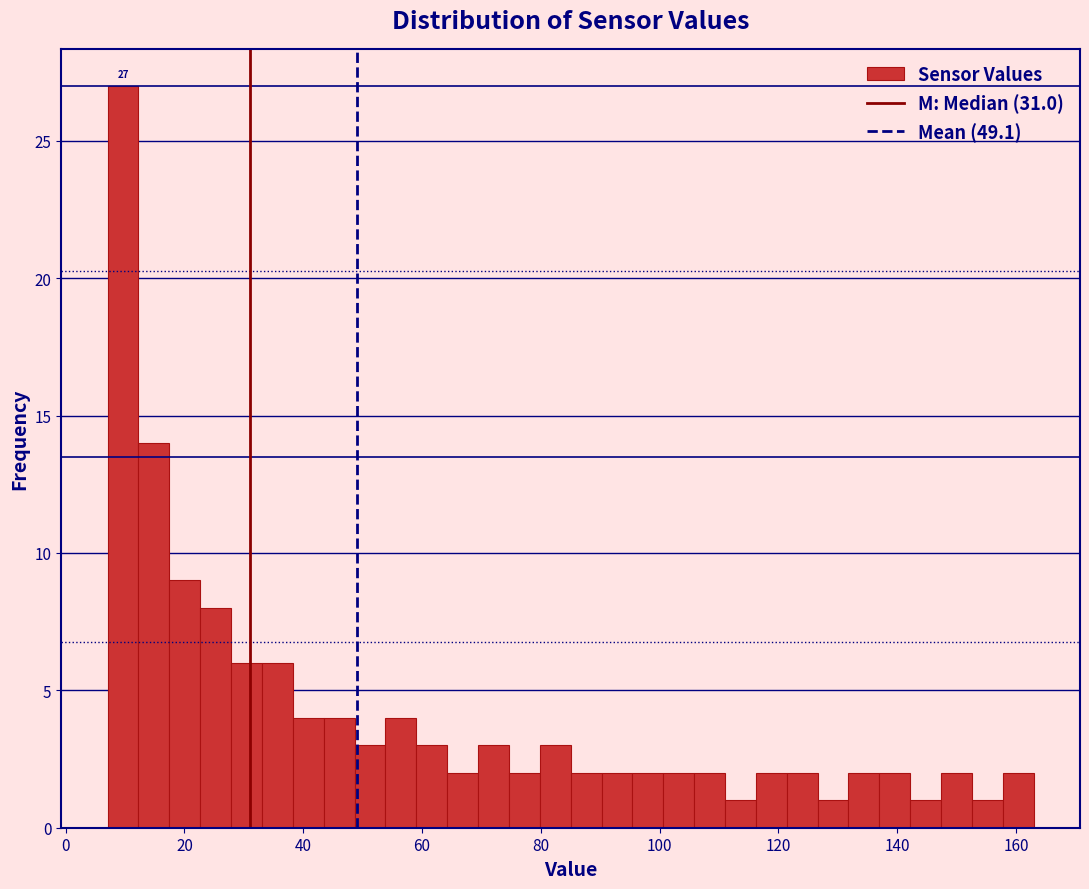

Around what value on the x-axis is the tallest bar? Give the approximate position of its centre, as read against the axis.

10